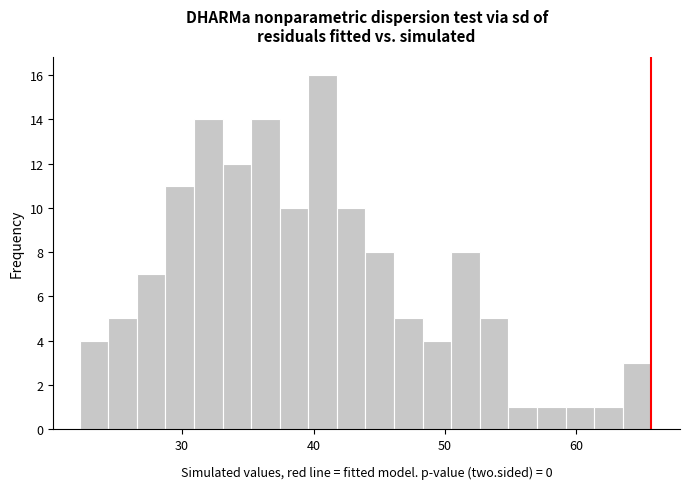

Around what value on the x-axis is the tallest bar? Give the approximate position of its centre, as read against the axis.

41